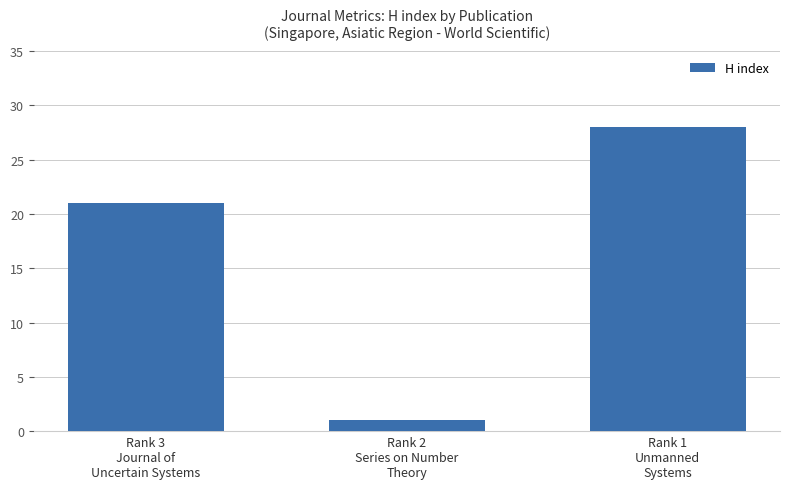

The chart shows a value of 12 at Rank 1
Unmanned
Systems. True or false?

False